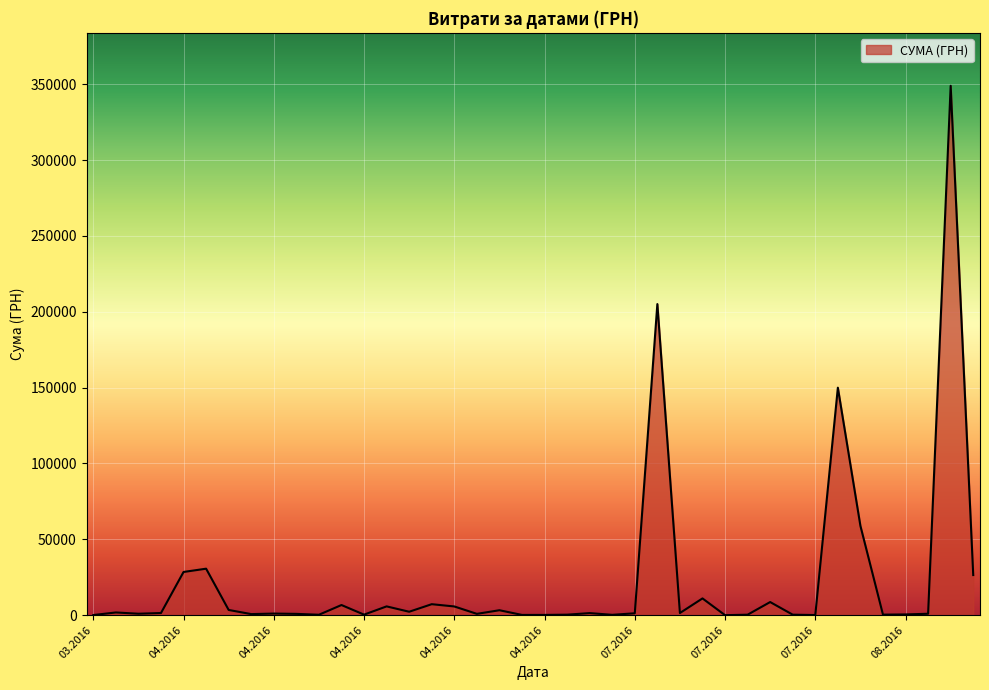

What is the sum of all values?

918698.2